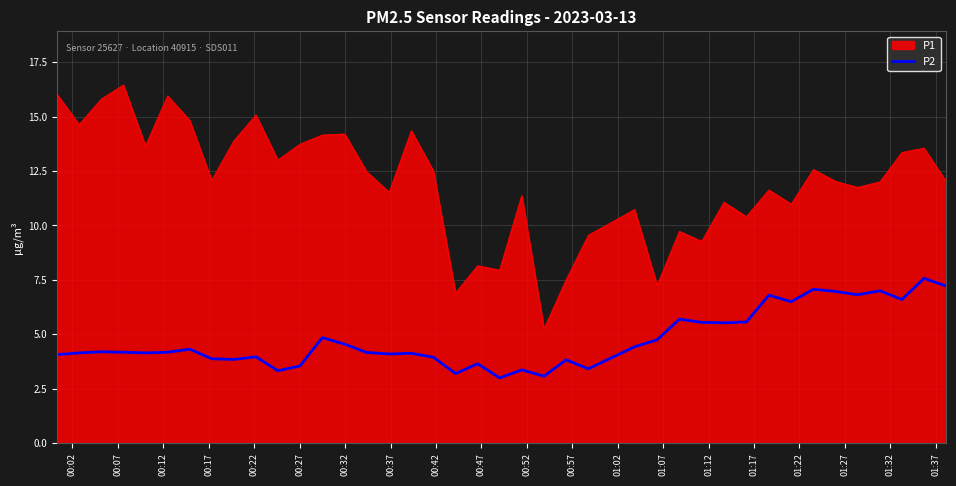

Which series has the largest range (max minus min)?

P1